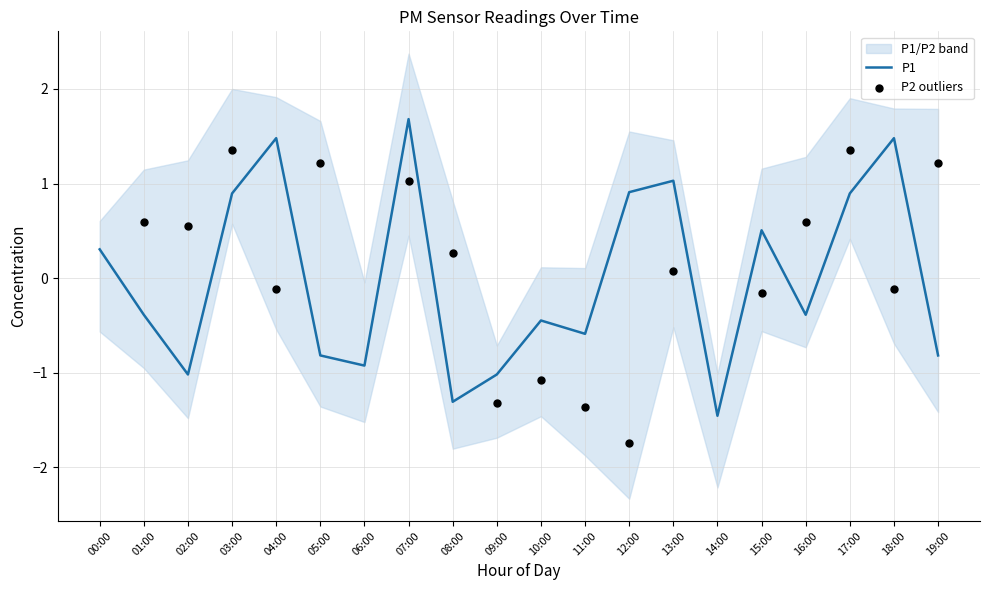

What is the change in value from 12:00 to 18:00?

+0.6